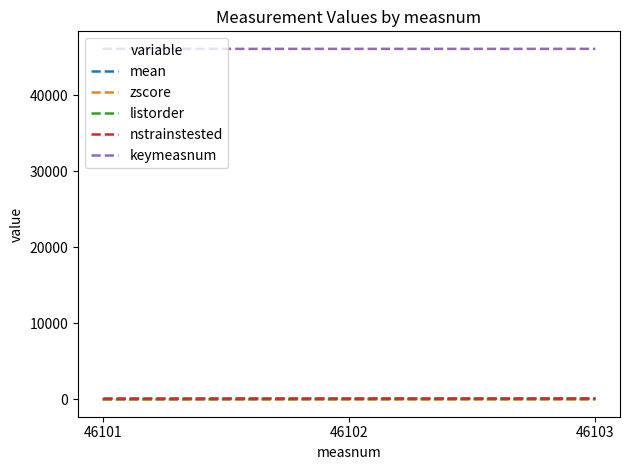

Which series has the largest total across all categories?

keymeasnum